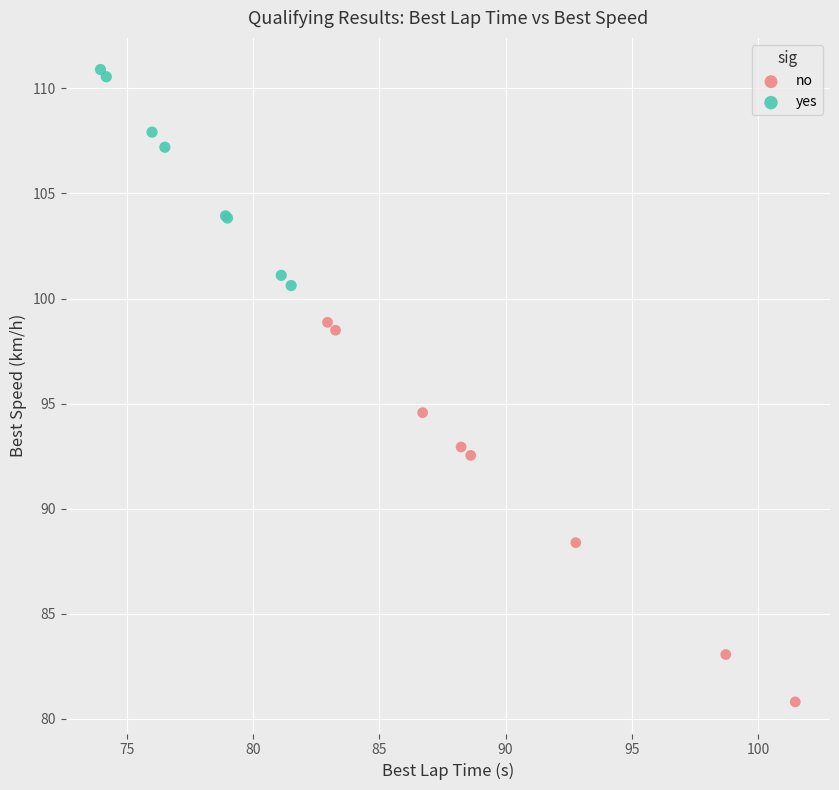

Which series has the largest Y range (max minus min)?

no